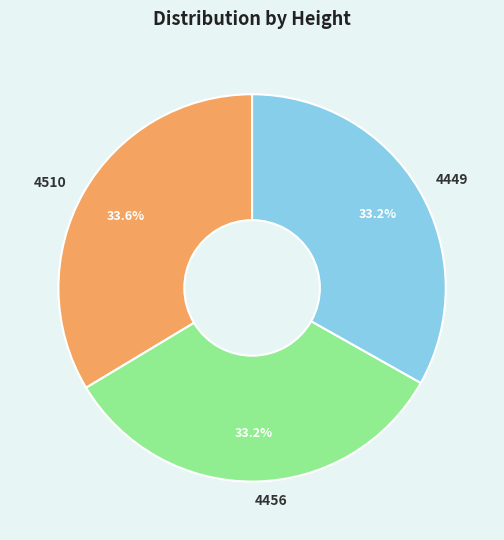

What is the total percentage of 4510 and 4449?

66.8%